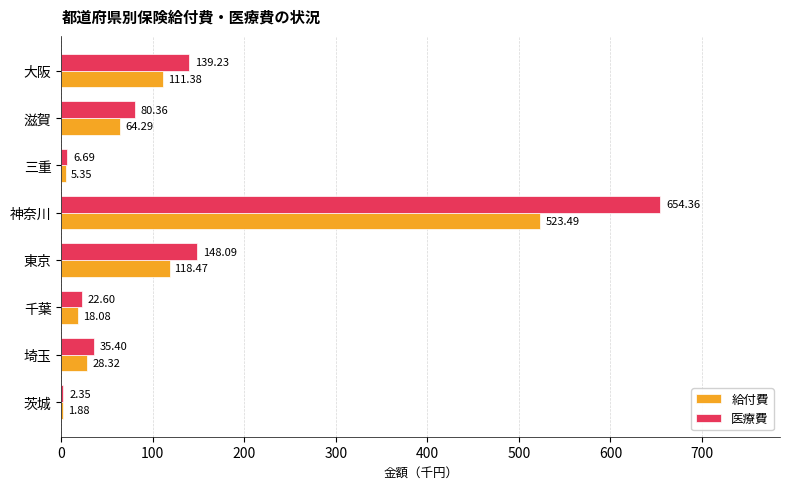

At which label is 給付費 closest to 262?

東京